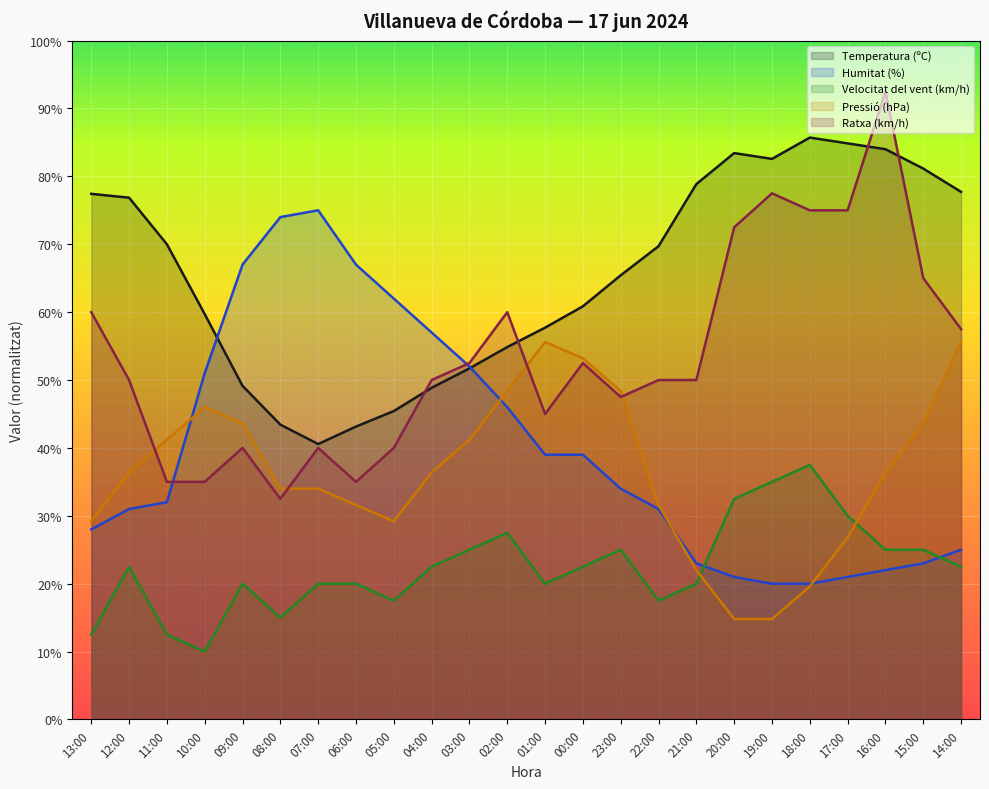

How many distinct data groups are displayed?

5